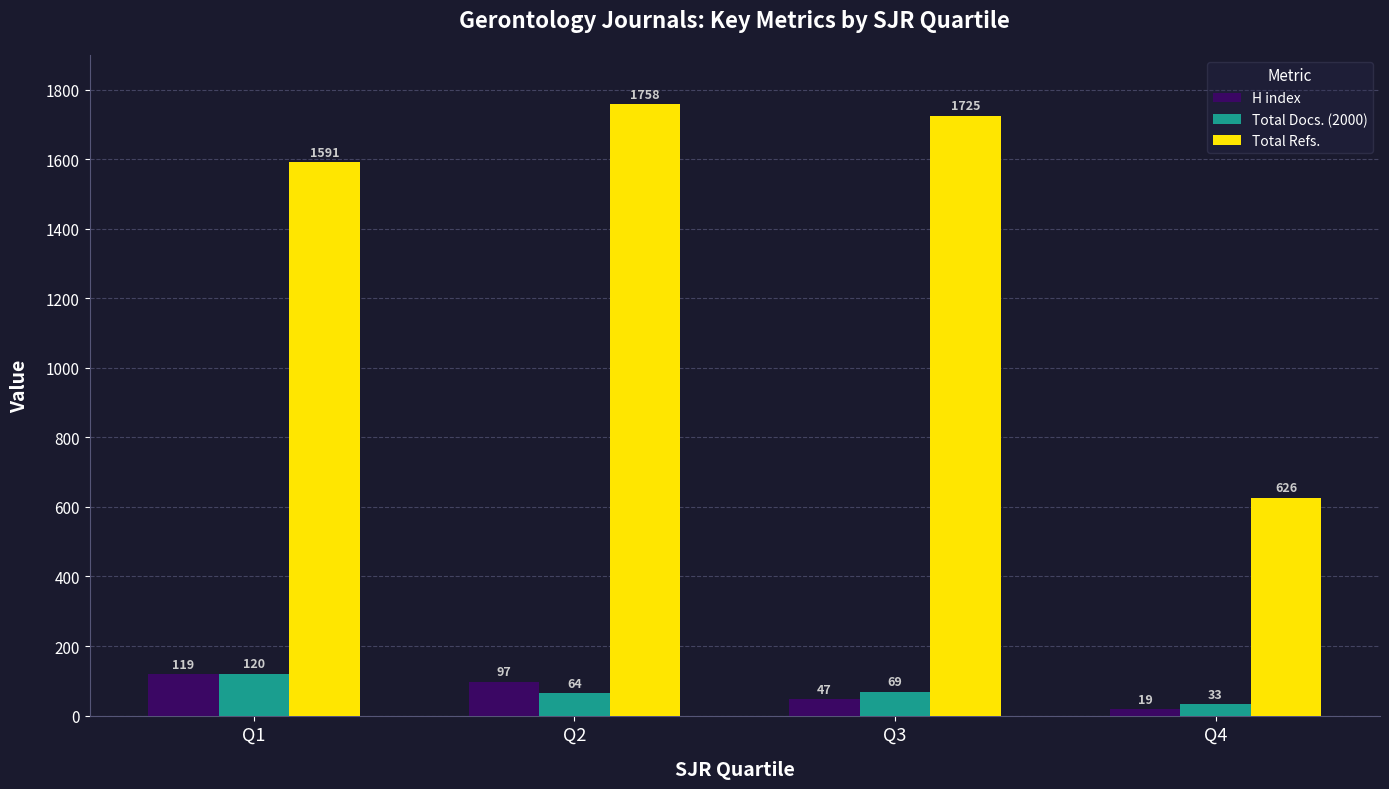

What value does the H index series have at Q2?

97